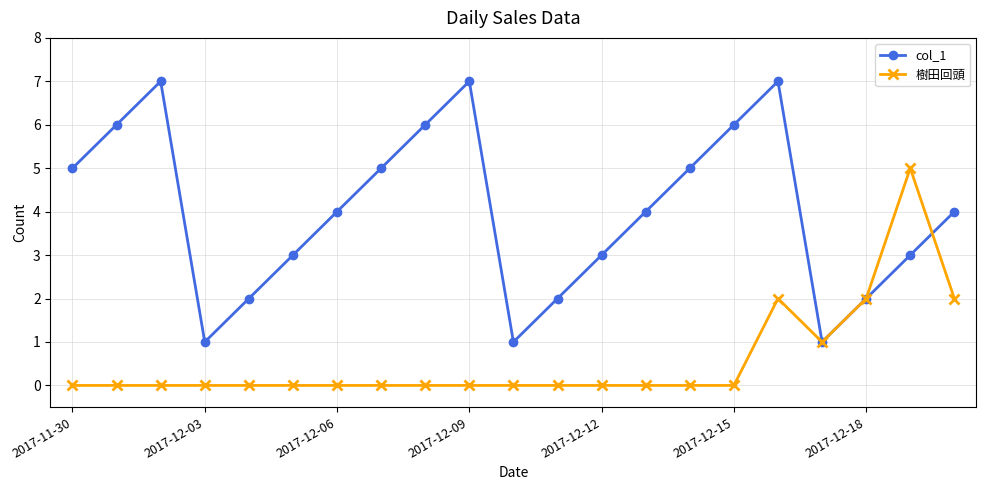

True or false: col_1 has more than 2 interior local peaks.

True